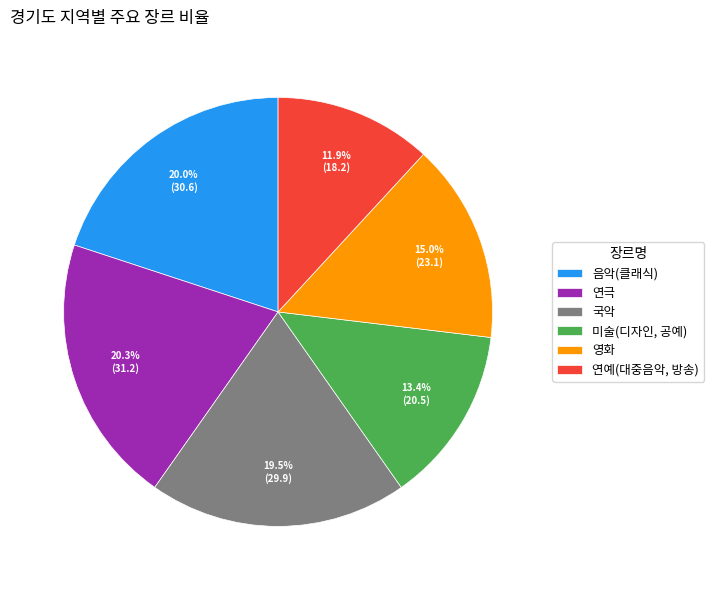

Is it true that 영화 is 30% of the pie?

False